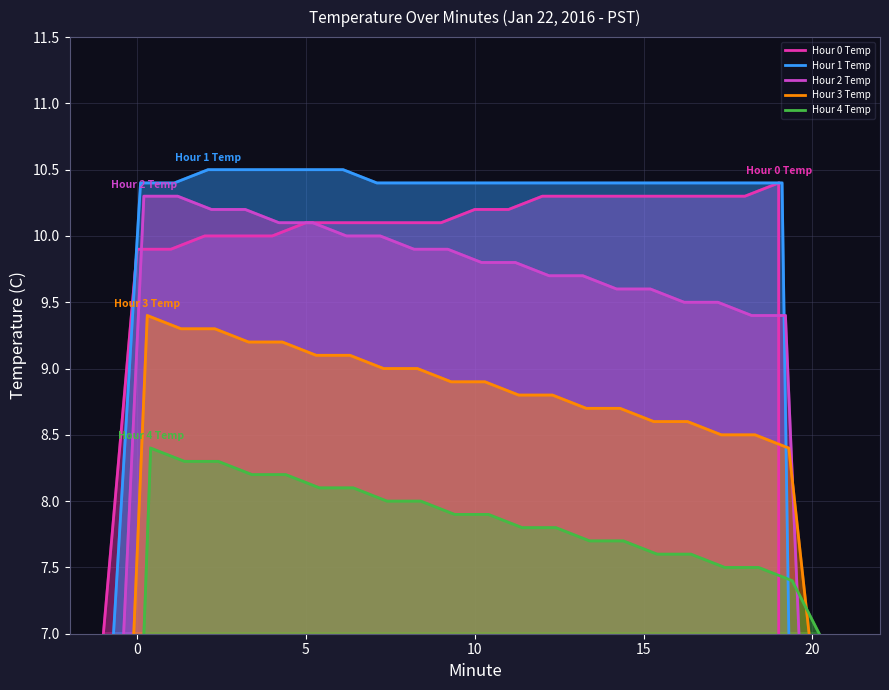

What is the value of the Hour 0 Temp point at the 9th from the left?

10.1